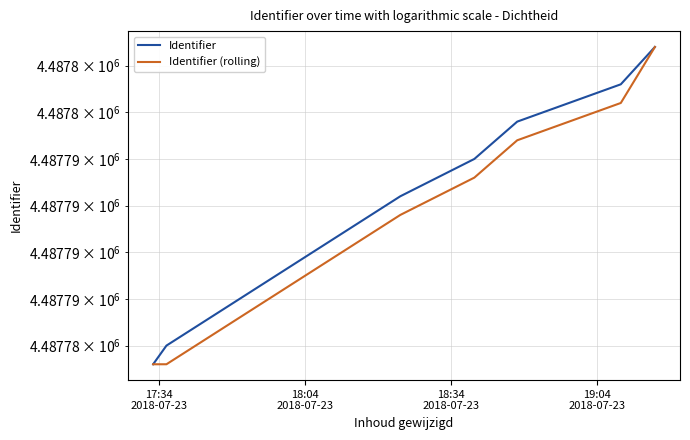

Is the value of Identifier (rolling) at 7 greater than the value of Identifier at 9?

No